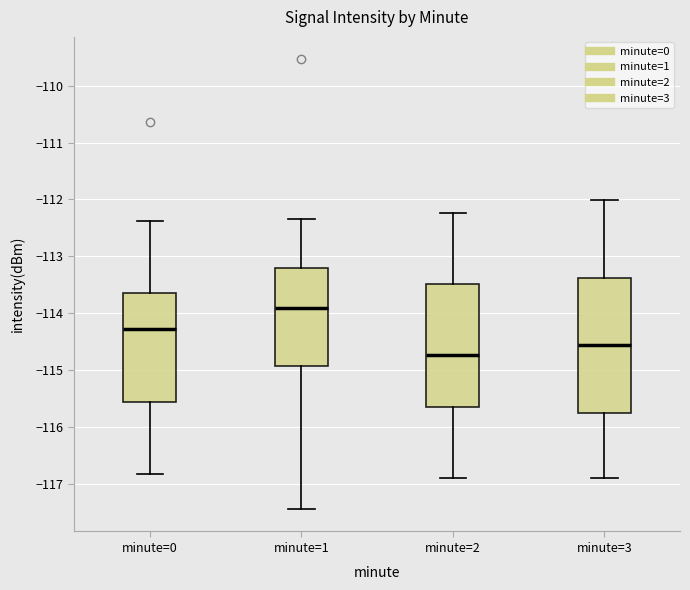

Reading left to right, read every box against the y-axis: the position of its median line, the range the box covers, and the ends of its whiskers. The values are not printed on the chart, so give them approximately, as read against the axis.

minute=0: median -114.3, box -115.6 to -113.7, whiskers -116.8 to -112.4
minute=1: median -113.9, box -114.9 to -113.2, whiskers -117.4 to -112.3
minute=2: median -114.7, box -115.7 to -113.5, whiskers -116.9 to -112.2
minute=3: median -114.6, box -115.8 to -113.4, whiskers -116.9 to -112.0